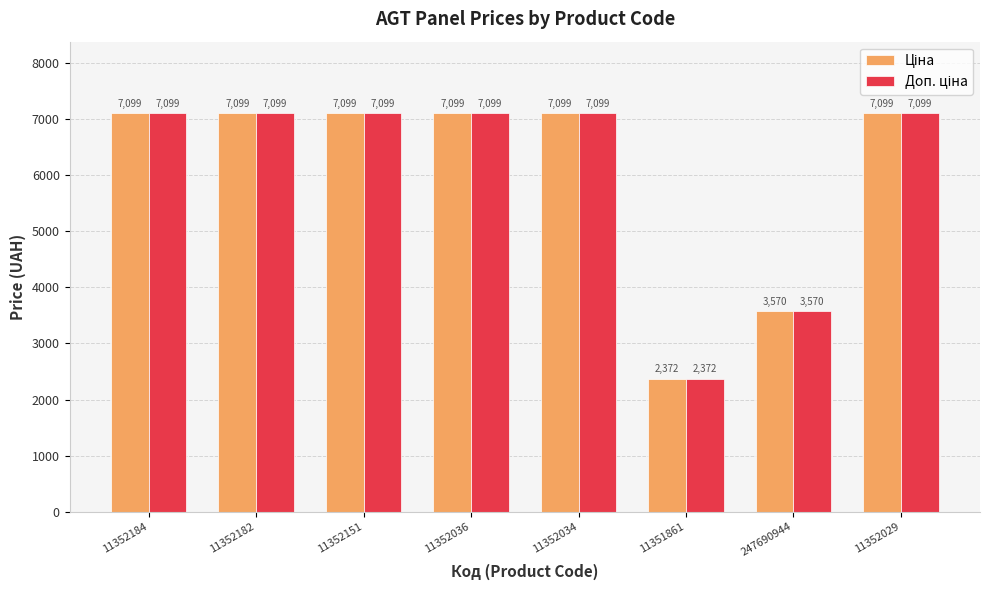

At how many categories does at least one series exceed 2602?

7